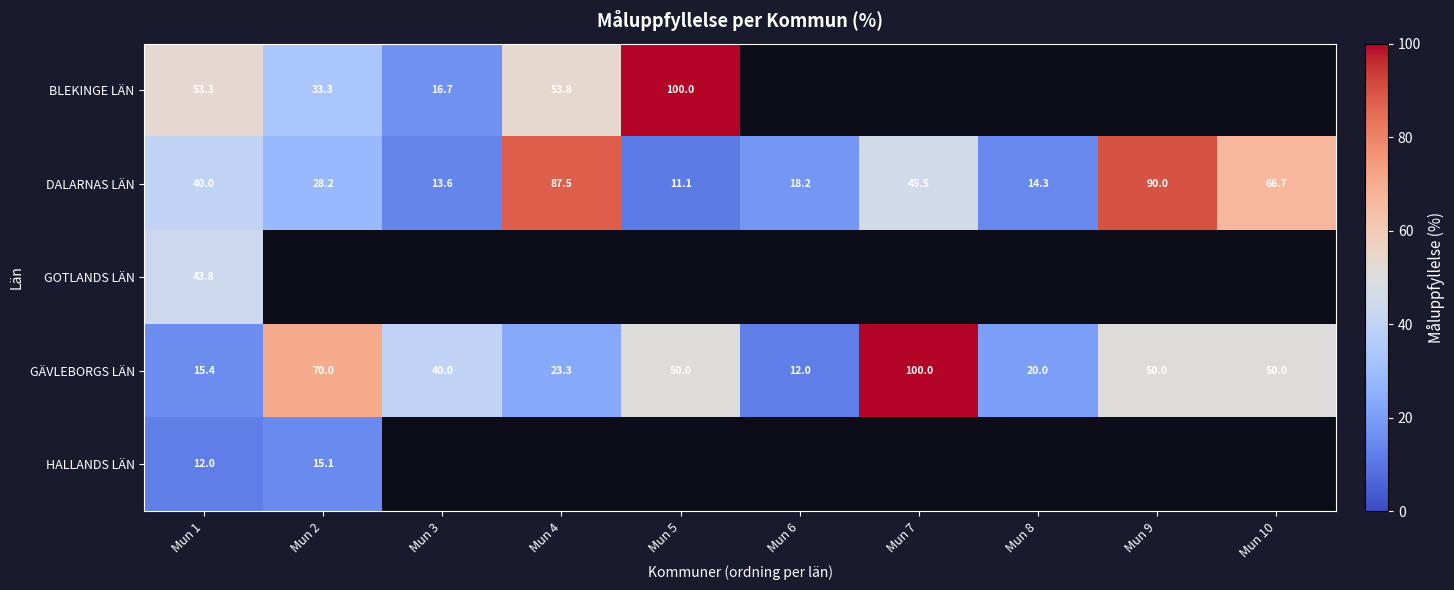

At how many categories does at least one series exceed 89?

3